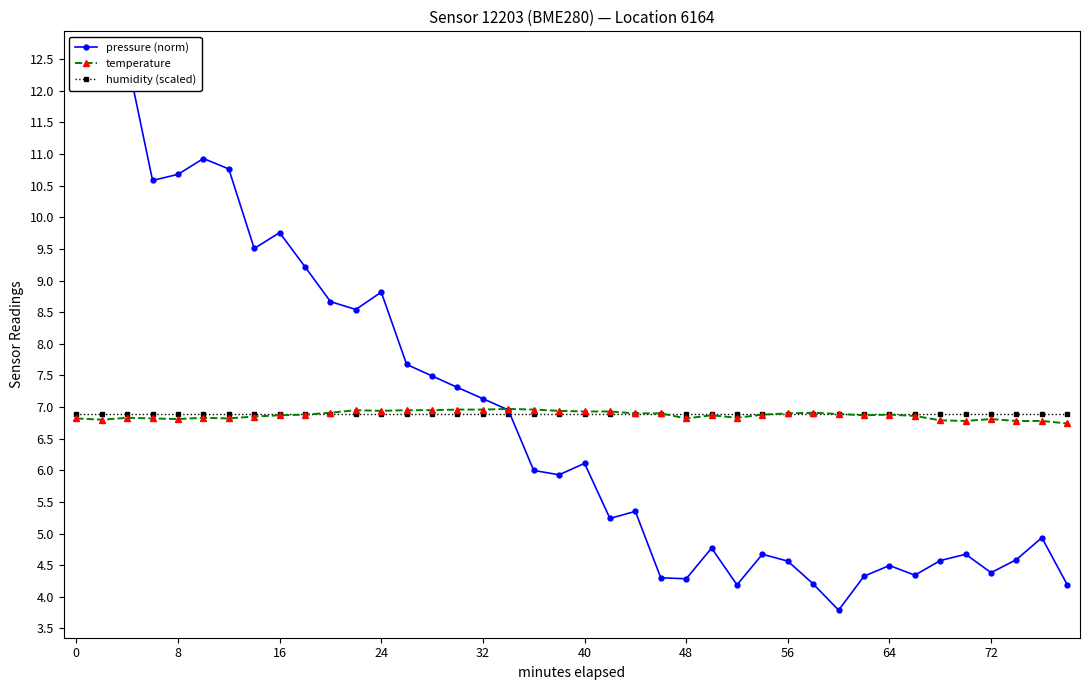

True or false: temperature has more than 0 points higher than both neighbors.

True